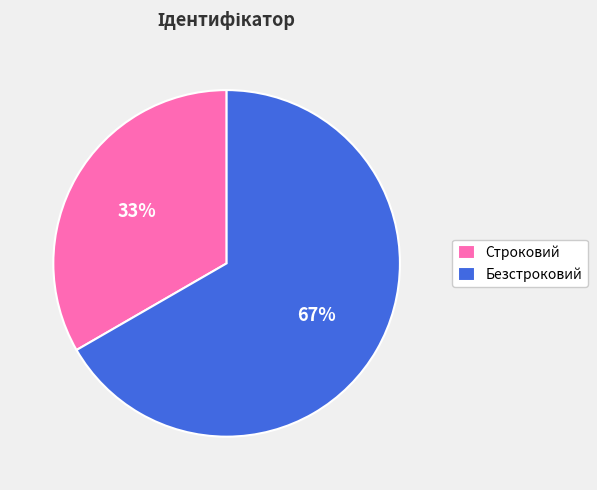

Which slice is the smallest?

Строковий